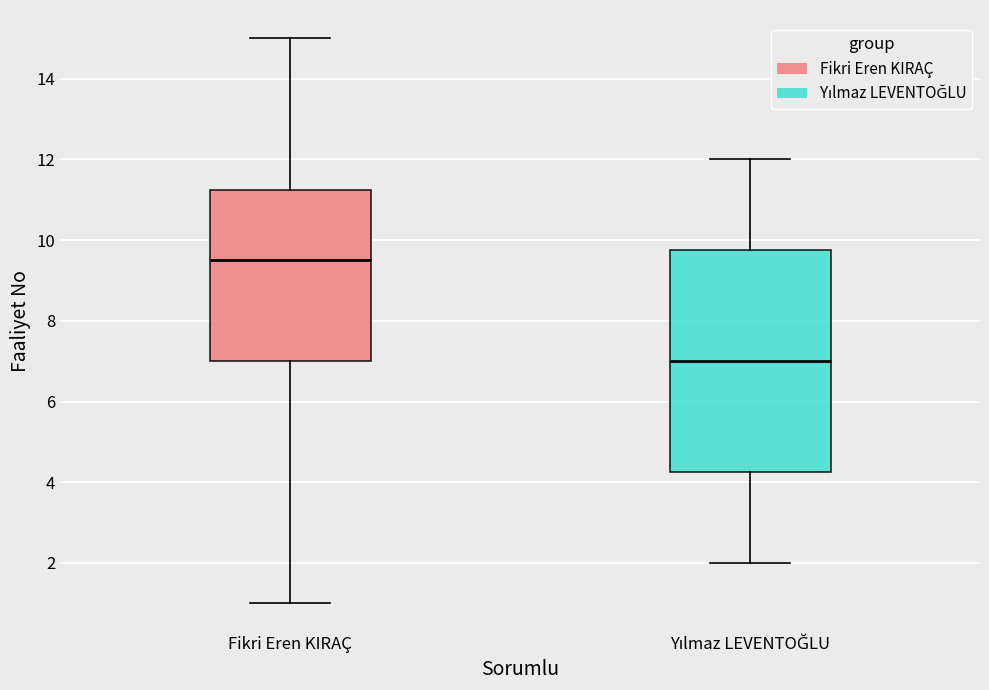

Comparing the boxes themselves (not the whiskers), which one is the tallest?

Yılmaz LEVENTOĞLU